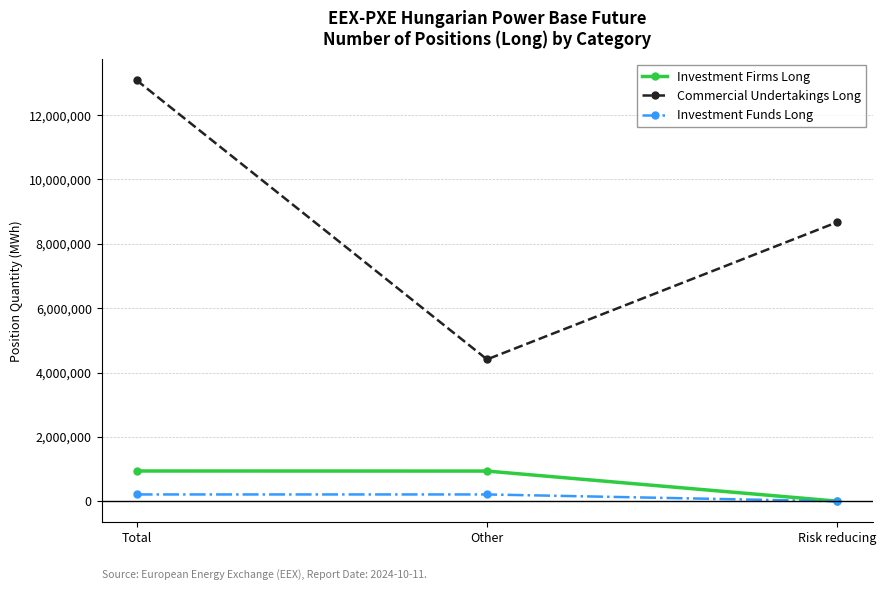

How many lines are shown in the chart?

3